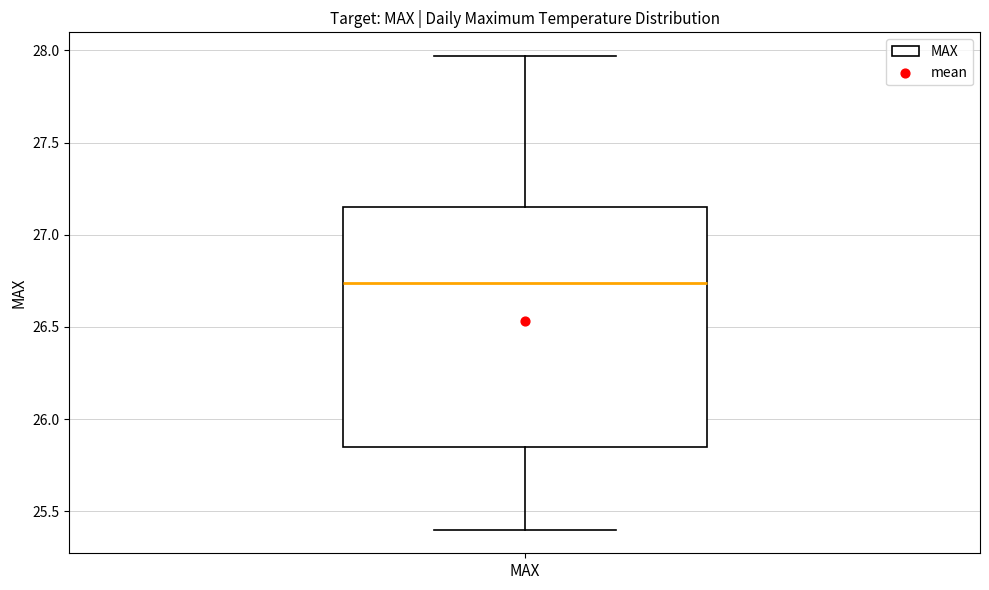

Where is the lower edge of the box for MAX on the y-axis? The values are not printed on the chart, so give them approximately, as read against the axis.

25.85